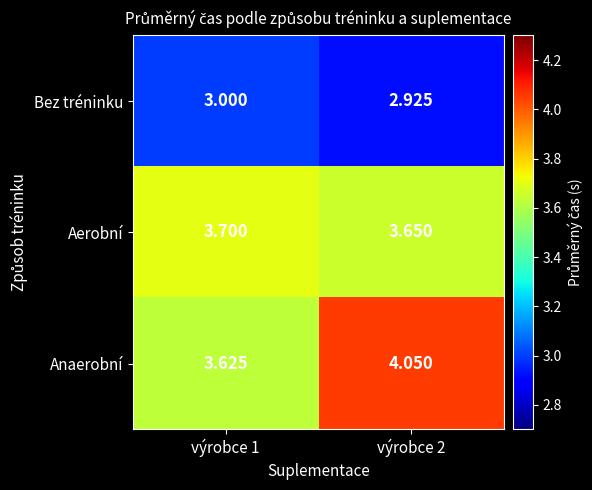

Which series has the widest spread of values?

Anaerobní